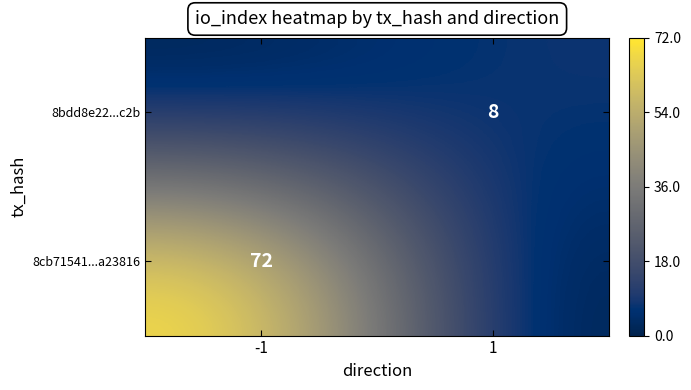

Is it true that 8cb71541...a23816 equals 31 at -1?

False